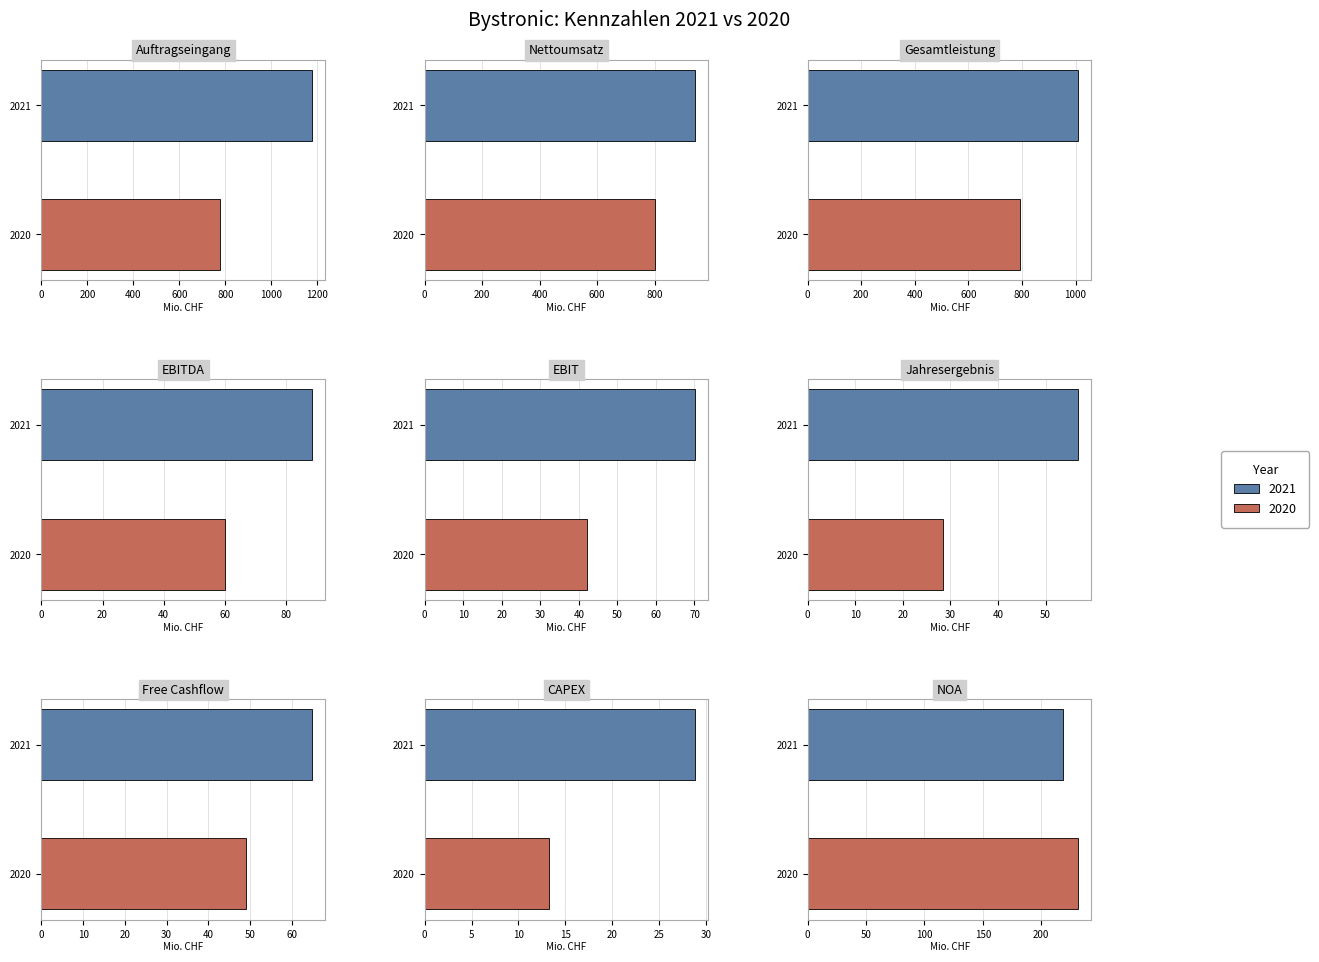

True or false: 2020 has a value of 231.4 at NOA.

True